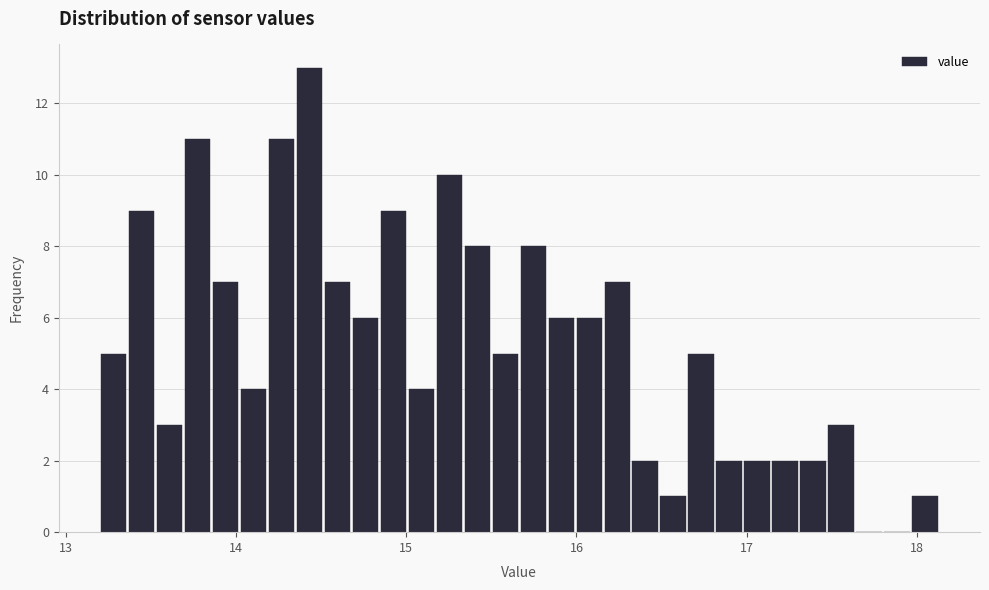

Around what value on the x-axis is the tallest bar? Give the approximate position of its centre, as read against the axis.

14.4